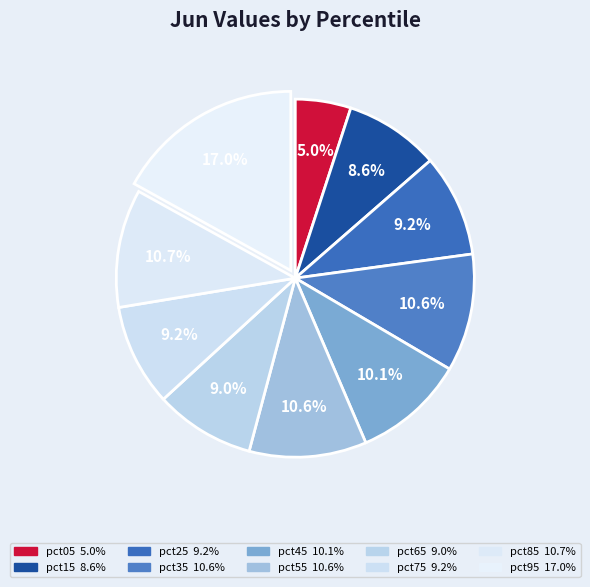

To the nearest percent, what portion does pct05 represent?

5%